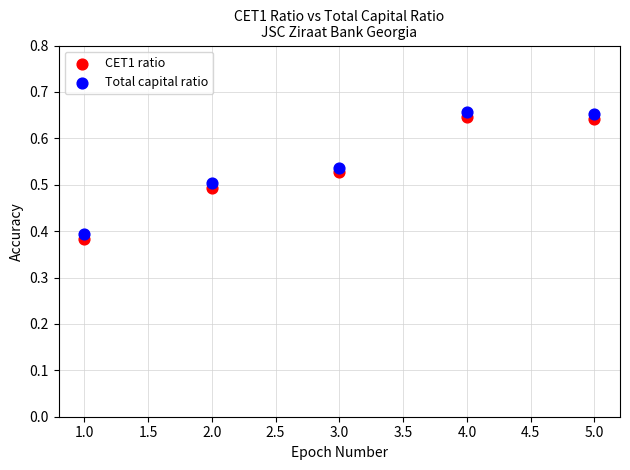

Across all data points, what is the range of X values (max minus min)?

4.0